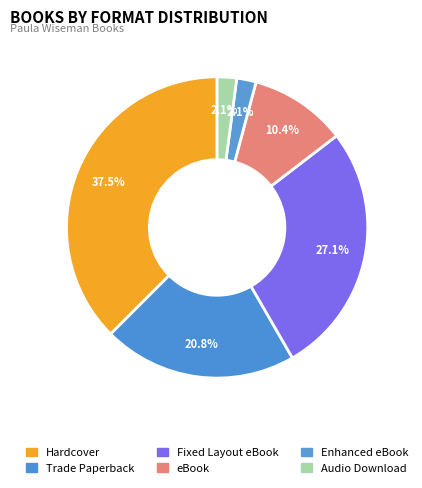

What is the ratio of the value at Enhanced eBook to the value at Fixed Layout eBook?

0.1